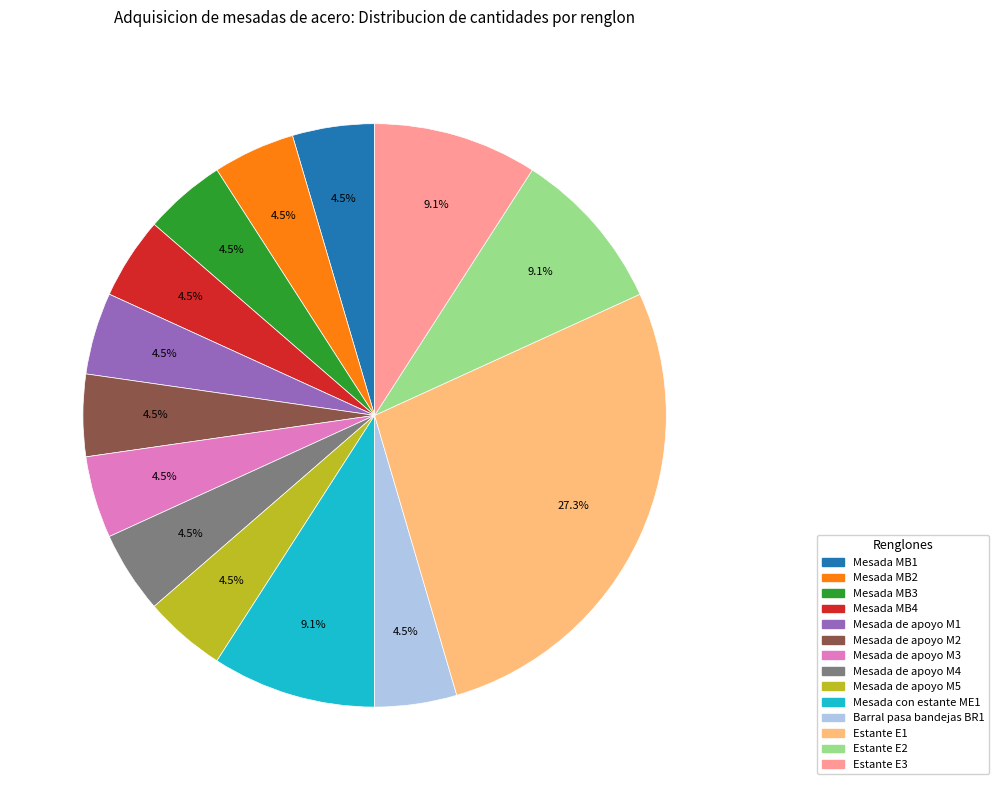

Does Estante E1 represent more than half of the total?

No